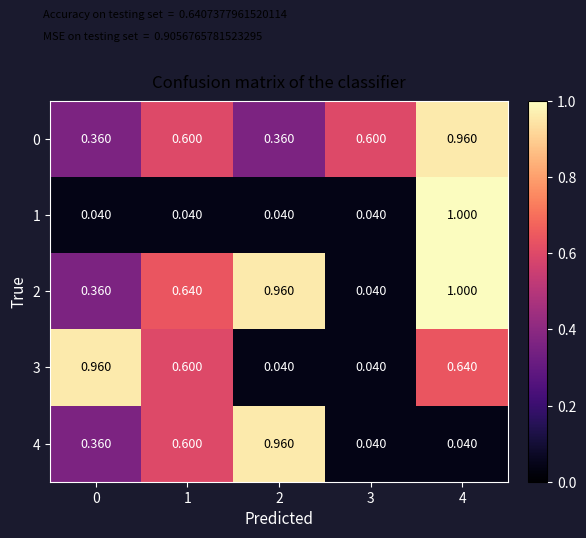

Is the value of 3 at 4 greater than the value of 1 at 4?

No